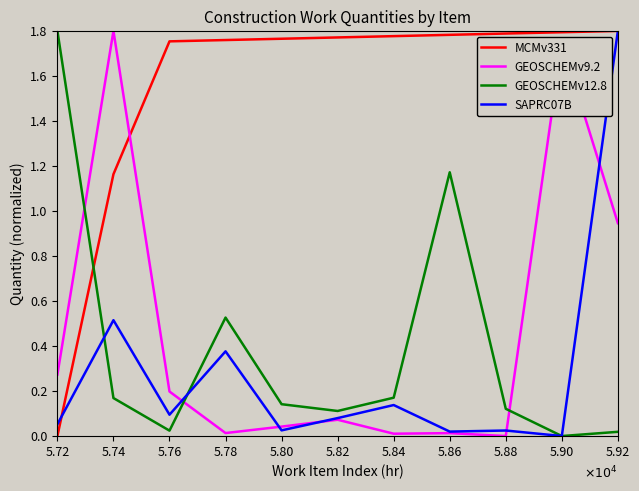

What is the sum of the GEOSCHEMv12.8 values at 5.88 and 5.78?

0.6